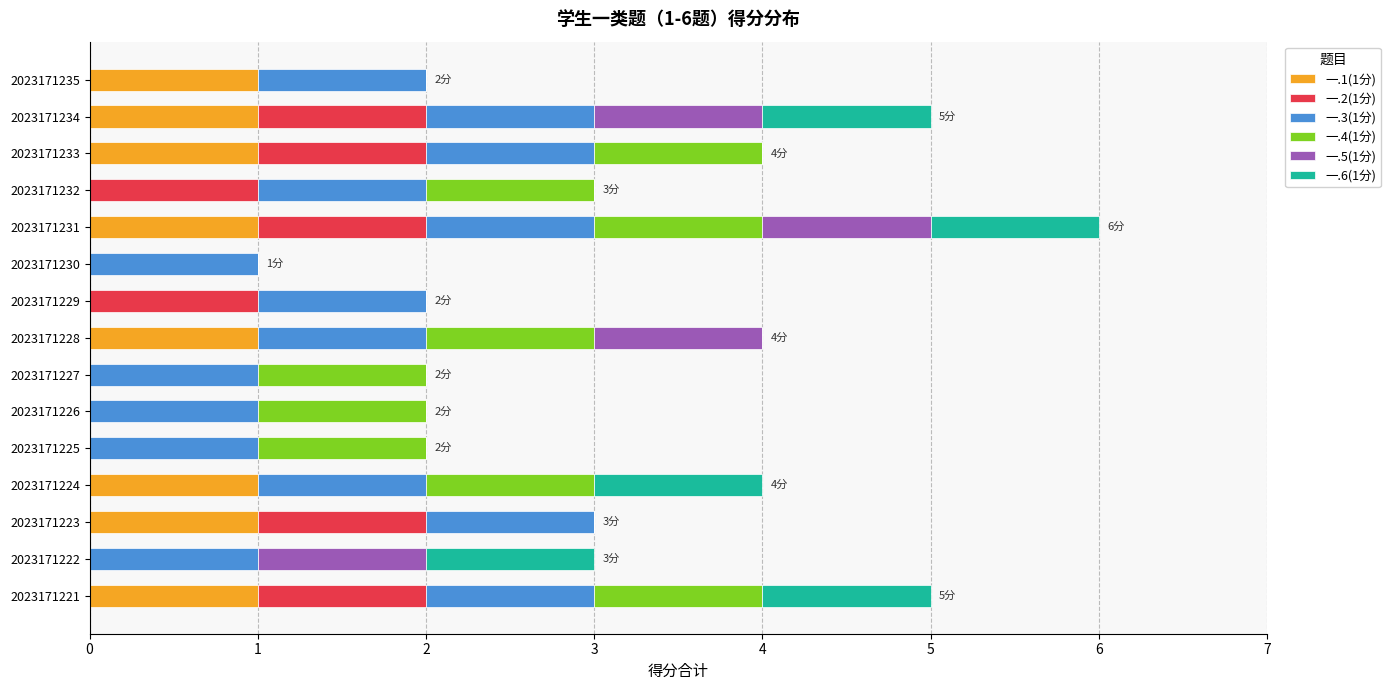

What is the total value across all series at 2023171233?

4